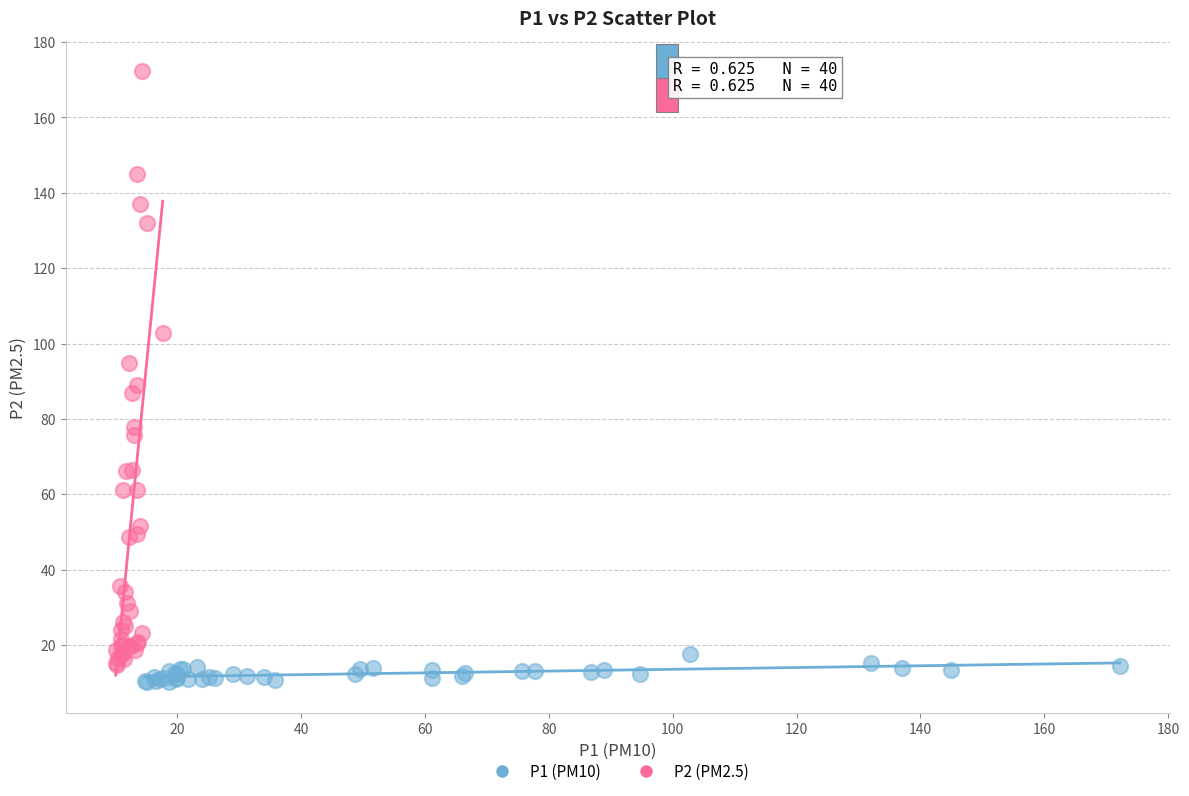

Which series has the widest spread of Y values?

P2 (PM2.5)